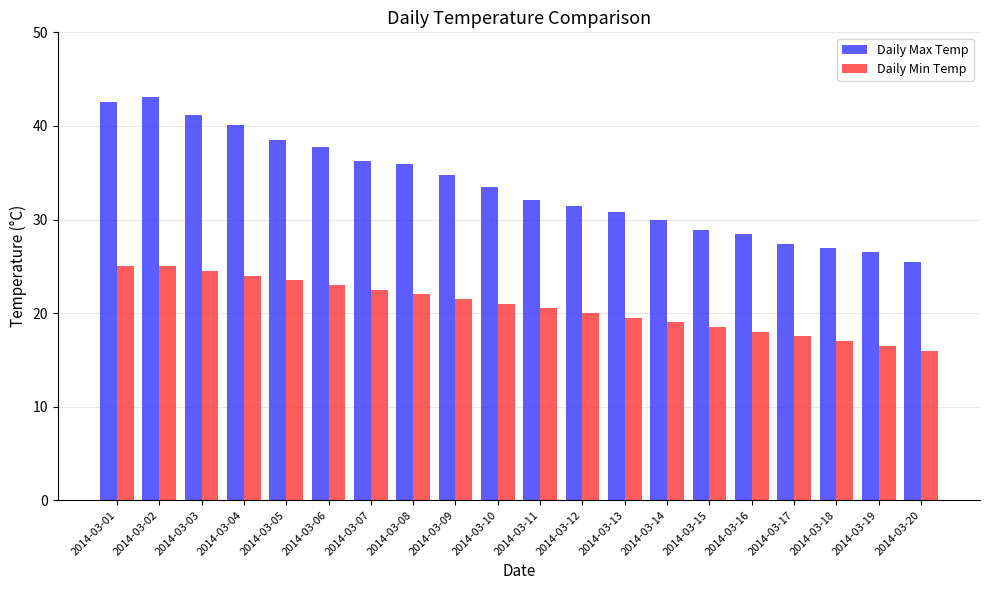

At which label does Daily Max Temp first exceed 33?

2014-03-01